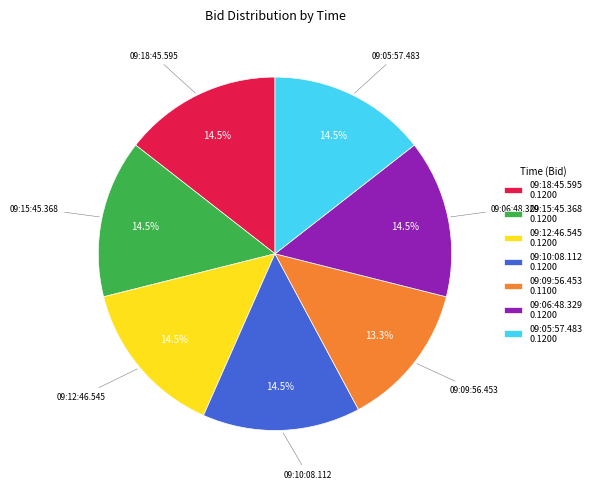

To the nearest percent, what is the average slice percentage?

14%